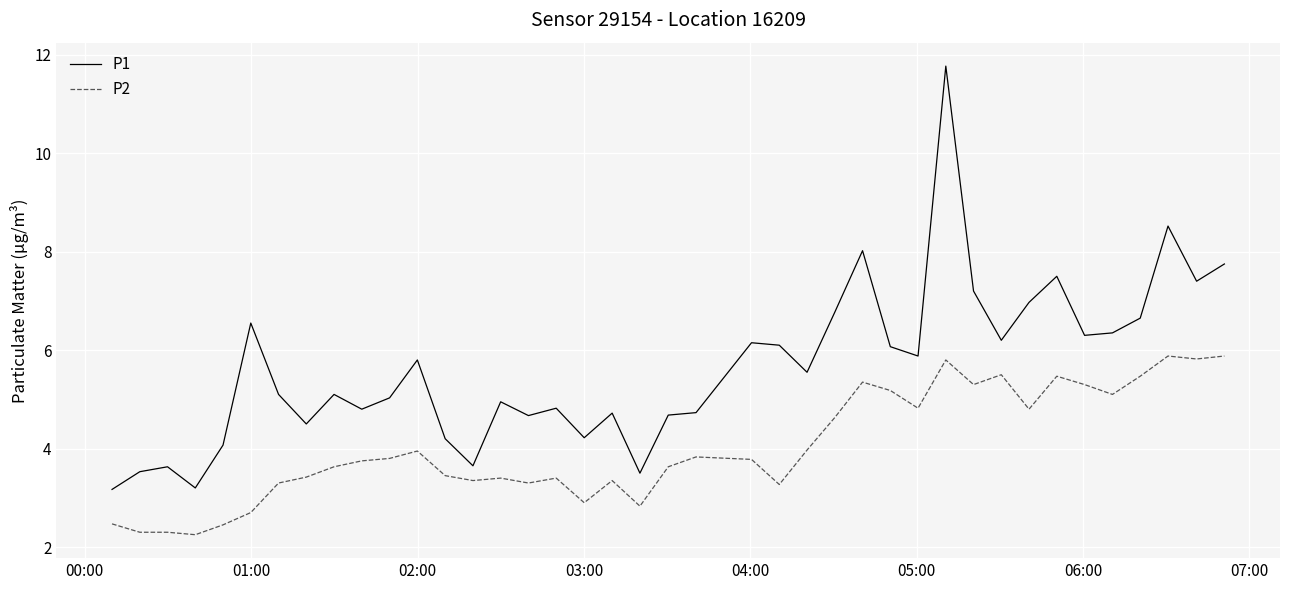

Rank the series by their maximum value, from lowest to highest.

P2, P1